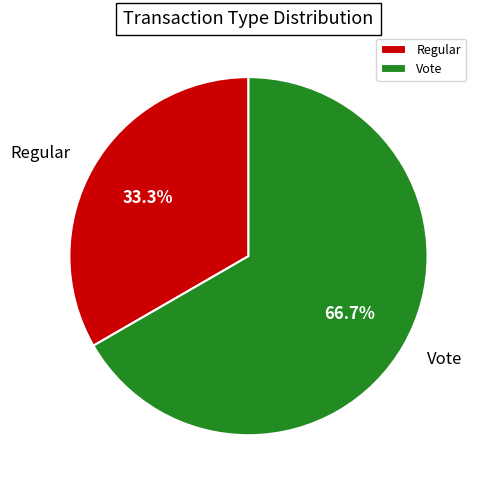

What percentage is the Regular slice, to the nearest percent?

33%